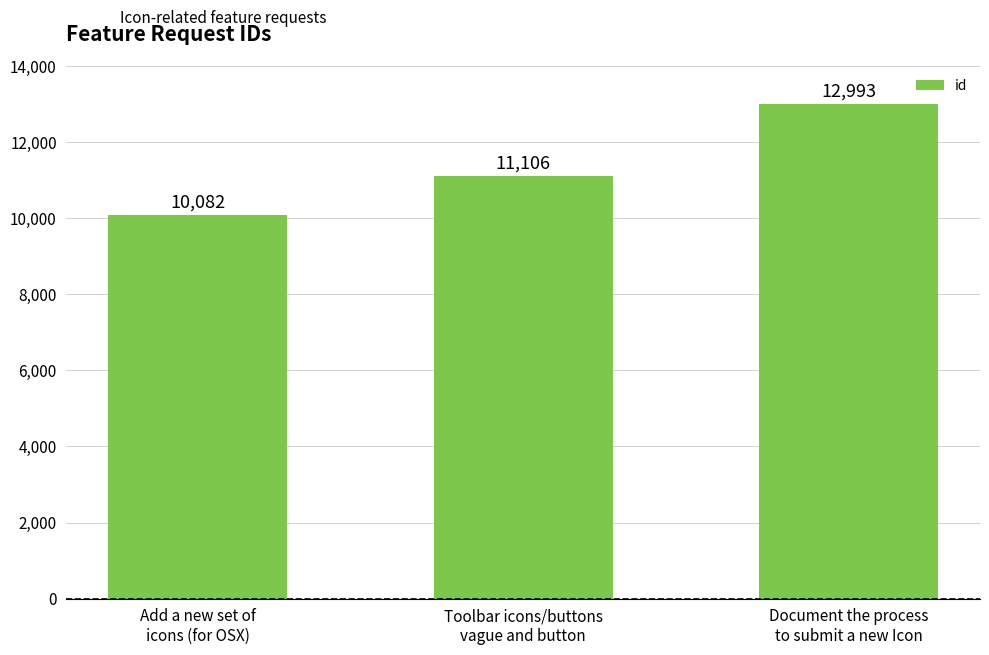

Rank the categories by value from highest to lowest.

Document the process
to submit a new Icon, Toolbar icons/buttons
vague and button, Add a new set of
icons (for OSX)